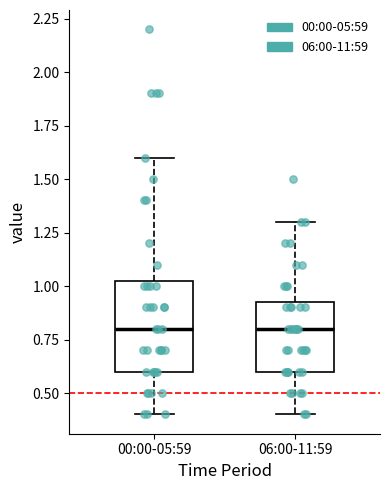

Which box is the tallest, from its lower edge to its upper edge?

00:00-05:59